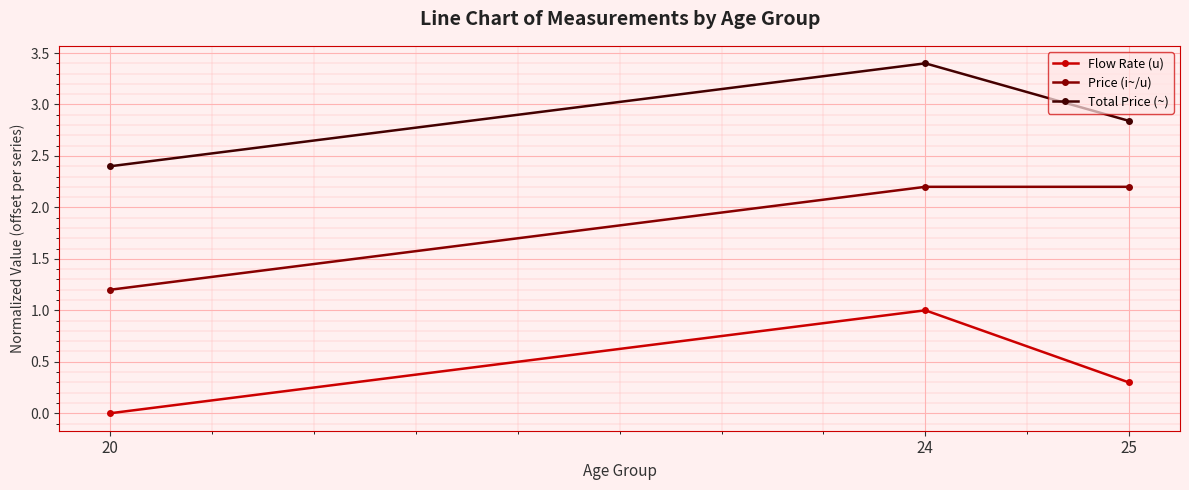

What is the maximum value shown in the chart?

3.4